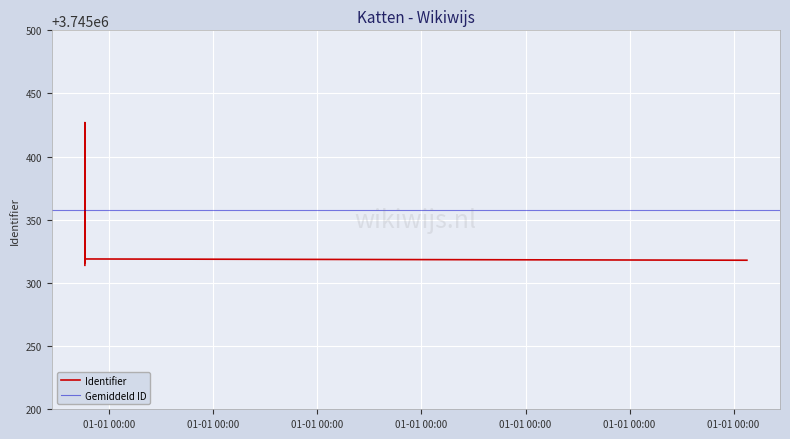

What is the label of the 4th point from the right?

2017-10-08 12:32:11